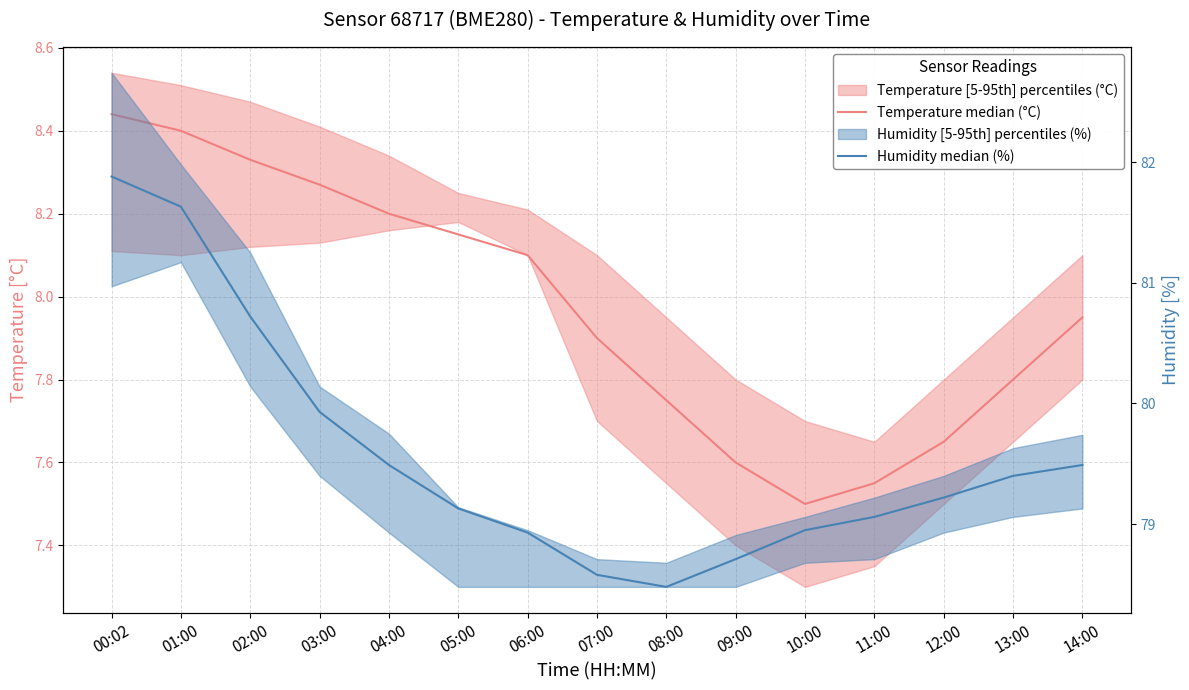

Which category has the highest value in the Temperature median (°C) series?

00:02